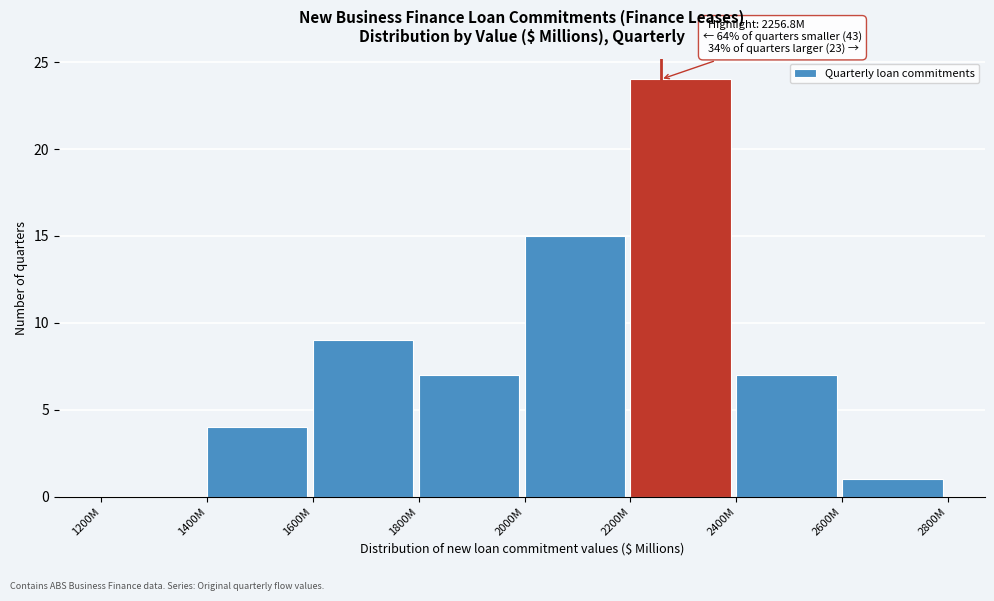

Reading left to right, transcribe all the data shown in this chart.

1200M=0	1400M=4	1600M=9	1800M=7	2000M=15	2200M=24	2400M=7	2600M=1